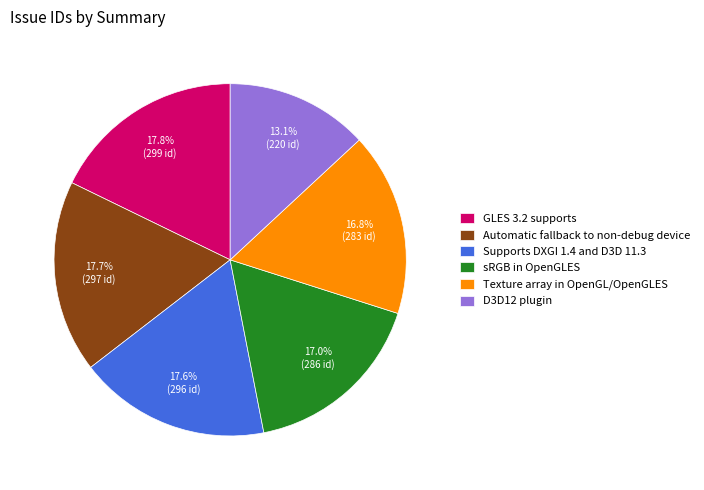

Is it true that sRGB in OpenGLES is 27% of the pie?

False